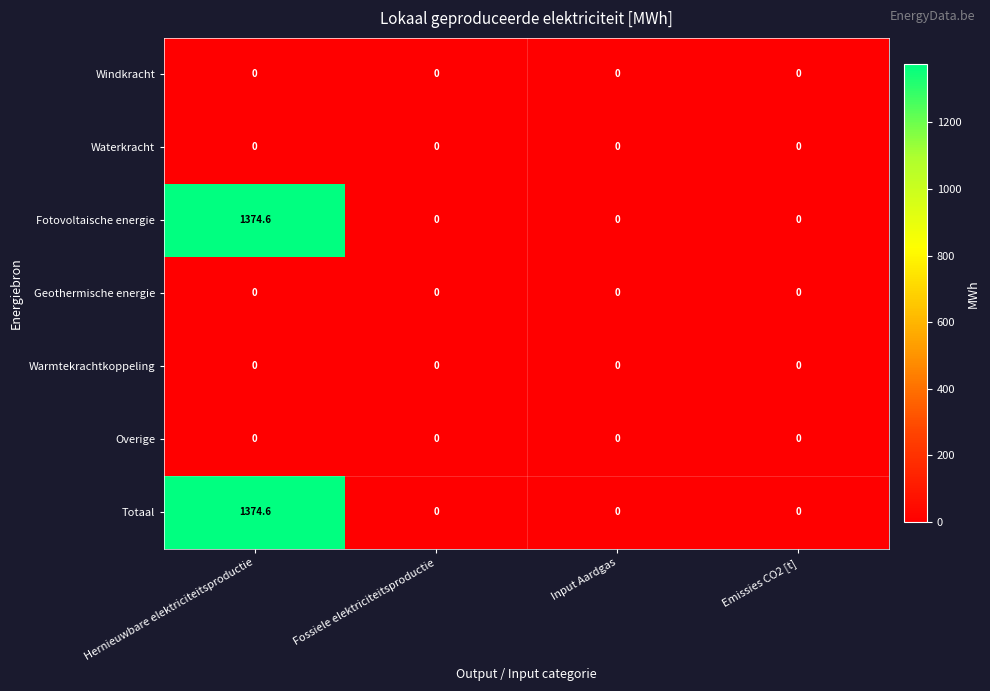

At which category is the sum across all series the highest?

Hernieuwbare elektriciteitsproductie